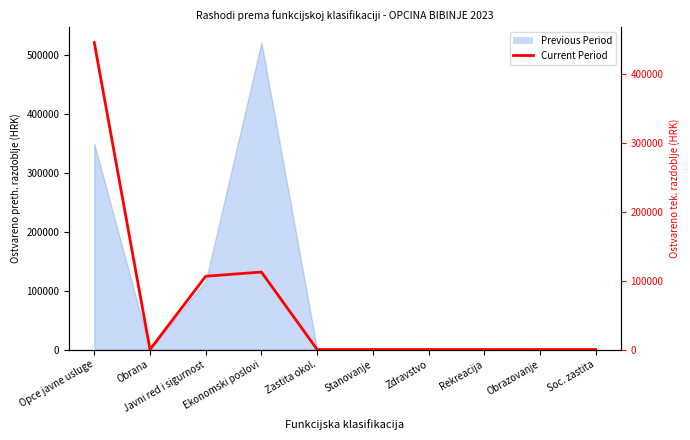

What value does the data have at Ekonomski poslovi?

112518.5